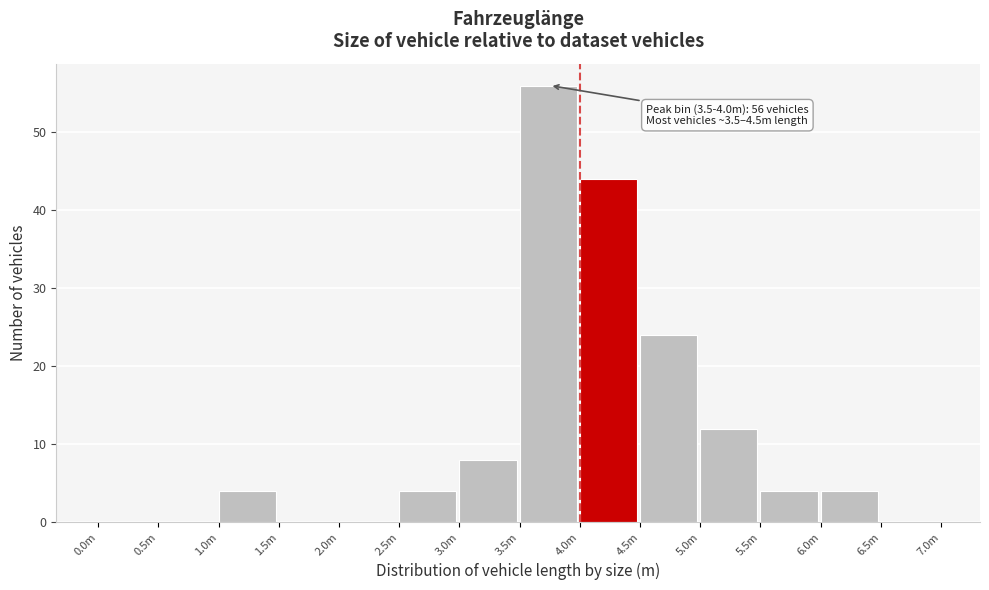

Reading left to right, list all the values displayed in this chart.

0.0m=0	0.5m=0	1.0m=4	1.5m=0	2.0m=0	2.5m=4	3.0m=8	3.5m=56	4.0m=44	4.5m=24	5.0m=12	5.5m=4	6.0m=4	6.5m=0